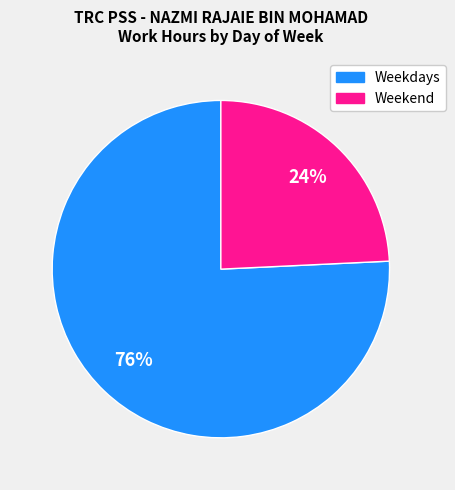

To the nearest percent, what is the average slice percentage?

50%